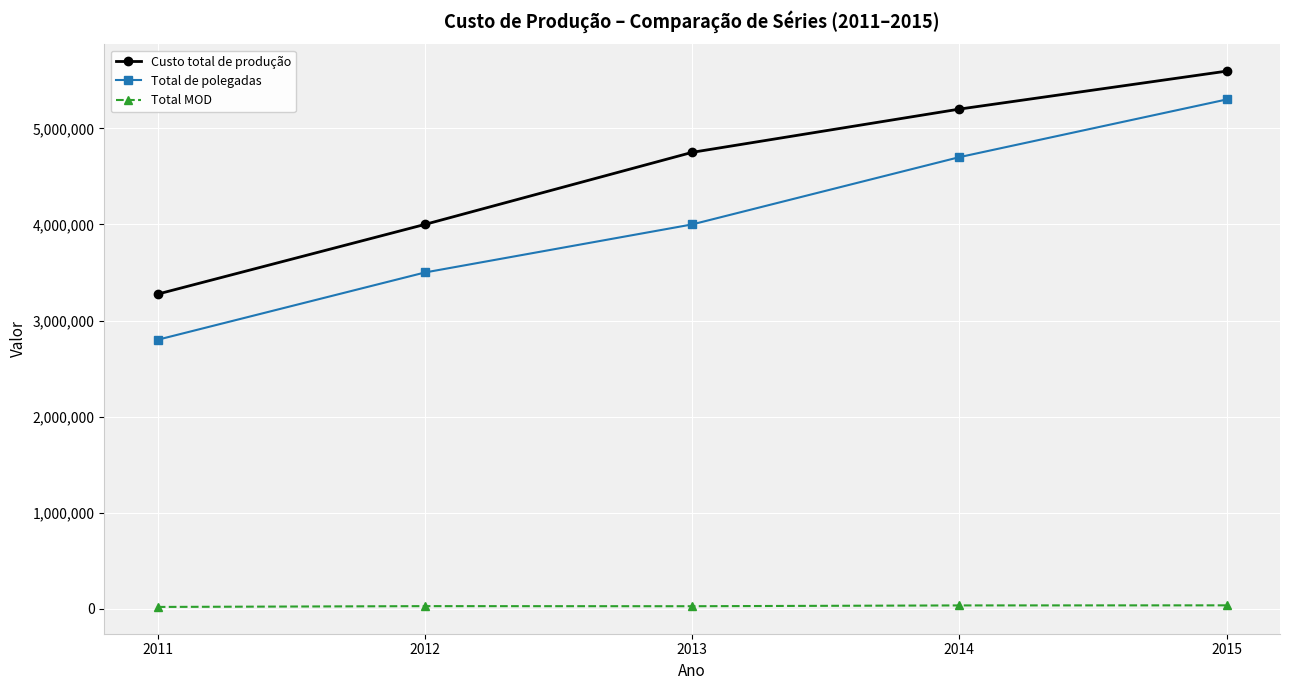

What are all the series names shown in the legend?

Custo total de produção, Total de polegadas, Total MOD